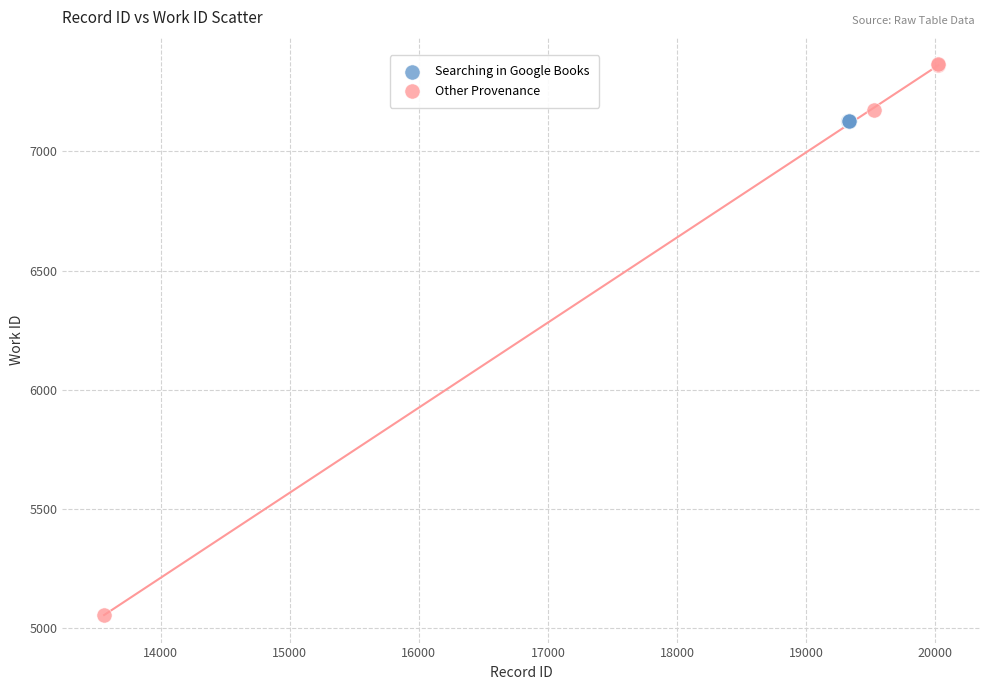

Which series contains the highest Y value?

Other Provenance